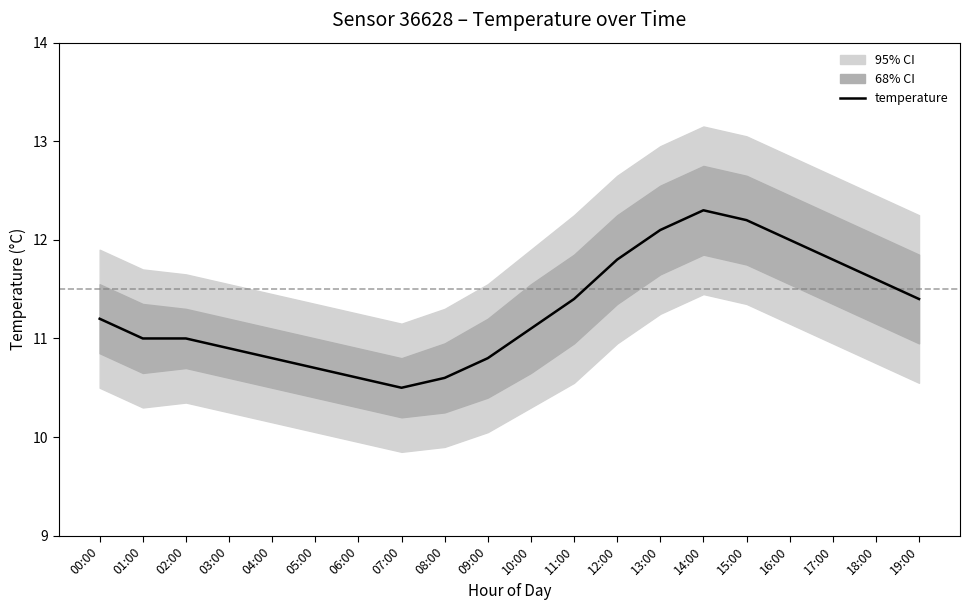

Is it true that the value at 11:00 is 3.9?

False